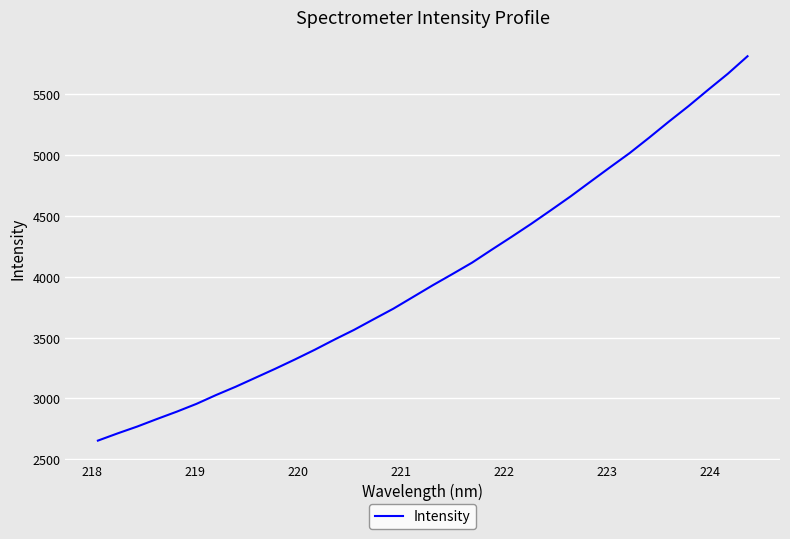

Reading right to left, transcribe all the data shown in this chart.

5814.7	5670.7	5539.1	5404.6	5277.0	5145.3	5017.5	4900.3	4781.3	4661.7	4548.0	4436.0	4328.8	4224.0	4117.4	4023.4	3931.1	3834.8	3738.5	3651.7	3564.0	3483.7	3400.0	3320.7	3244.2	3170.6	3096.9	3028.4	2955.4	2891.2	2831.1	2769.1	2712.6	2653.2